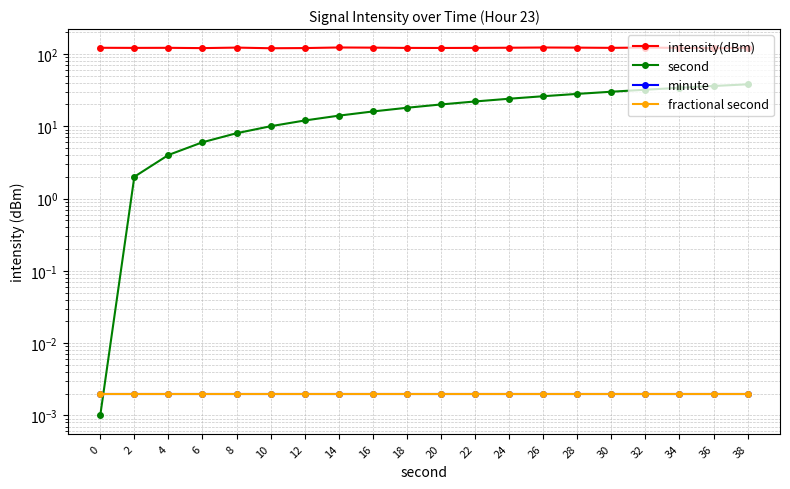

Is the value of minute at 18 greater than the value of intensity(dBm) at 20?

No